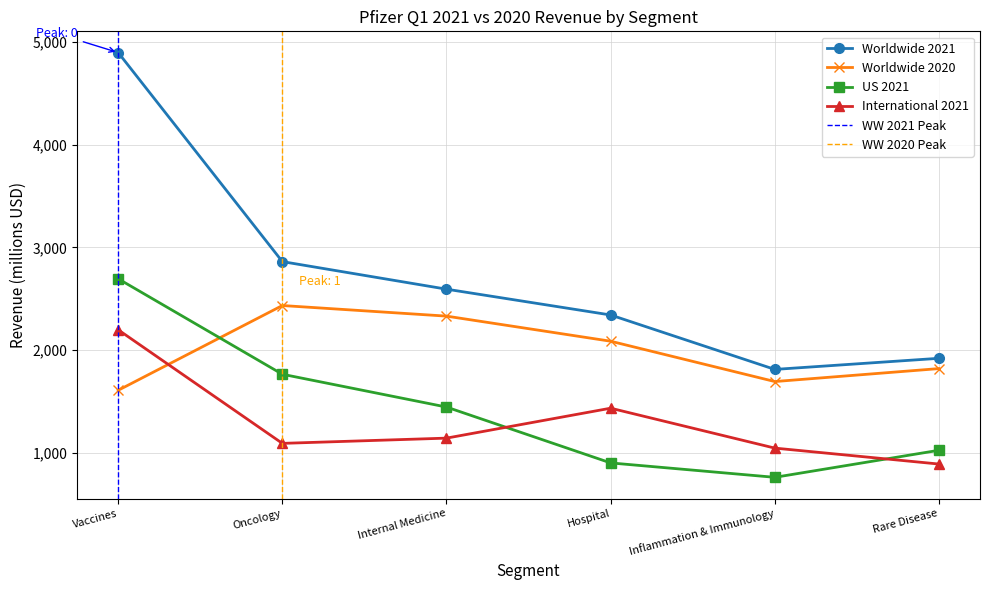

At which category does the chart reach its peak across all series?

Vaccines